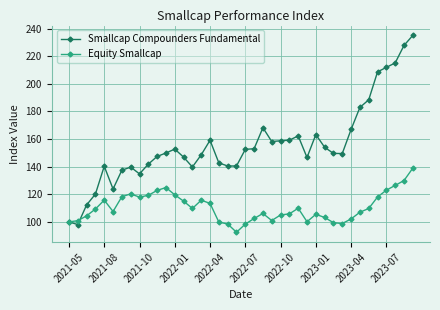

What is the average value of the Smallcap Compounders Fundamental series?

155.7